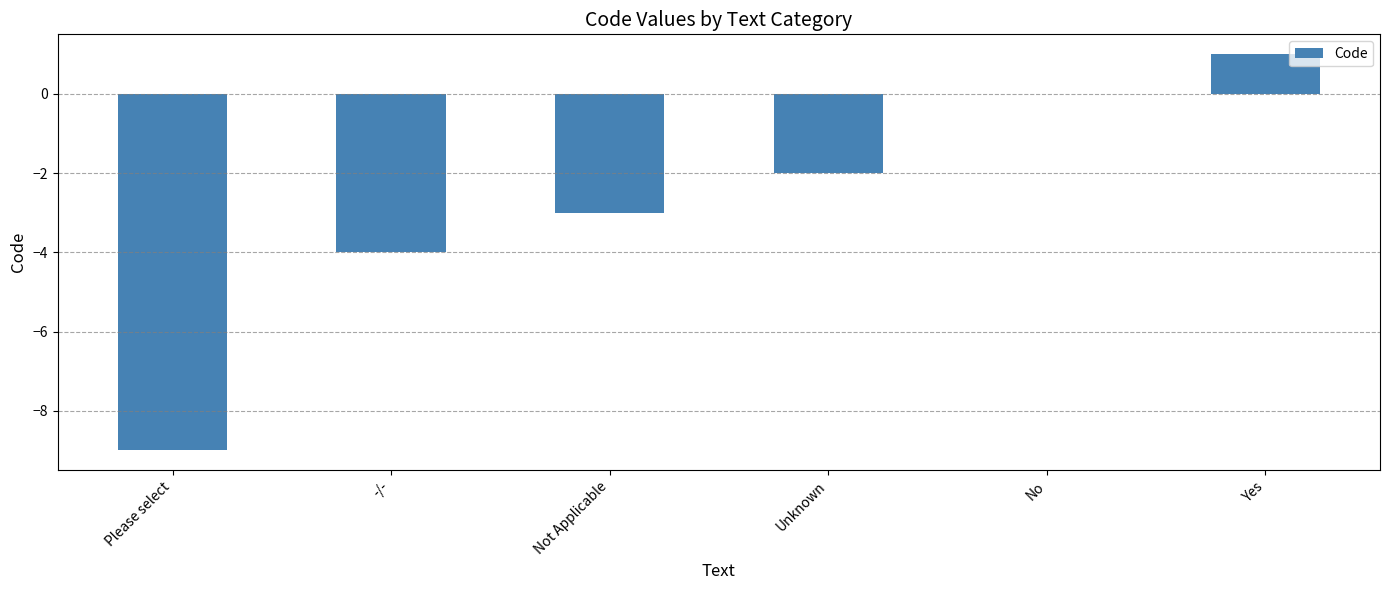

What is the sum of all values?

-17